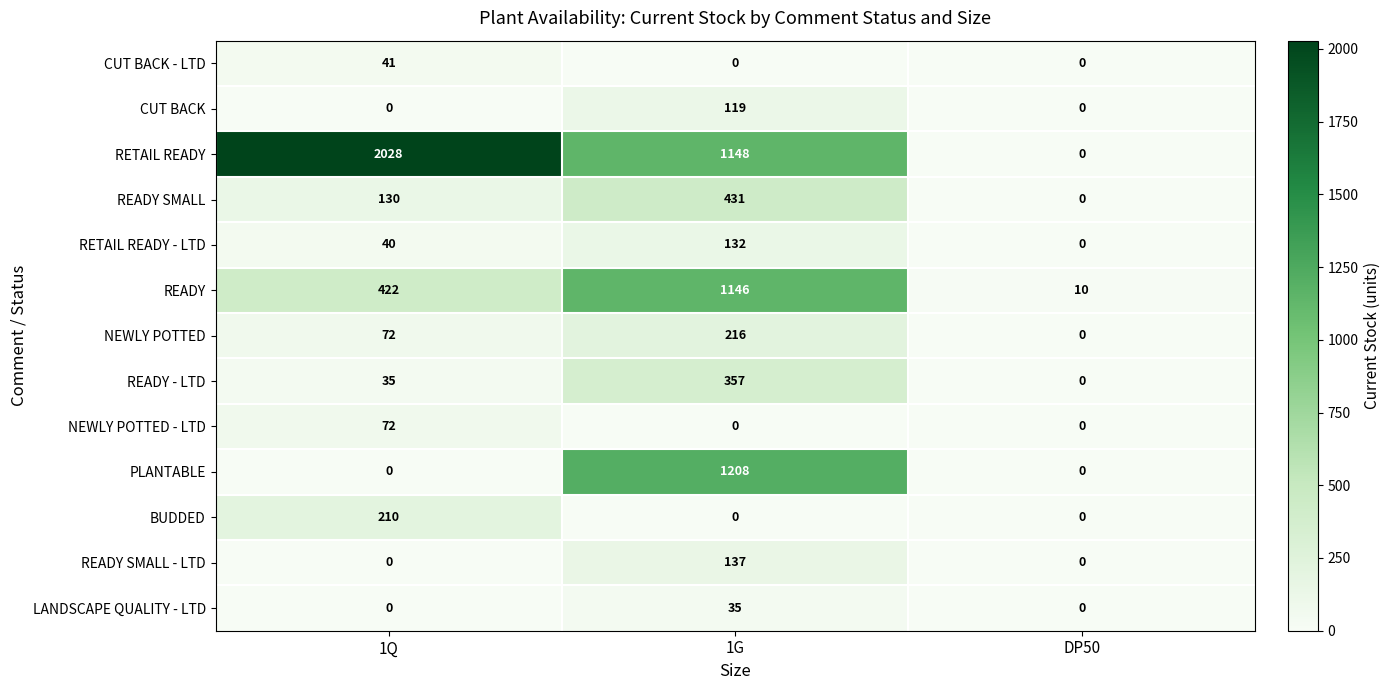

Which category has the highest value across all series?

1Q